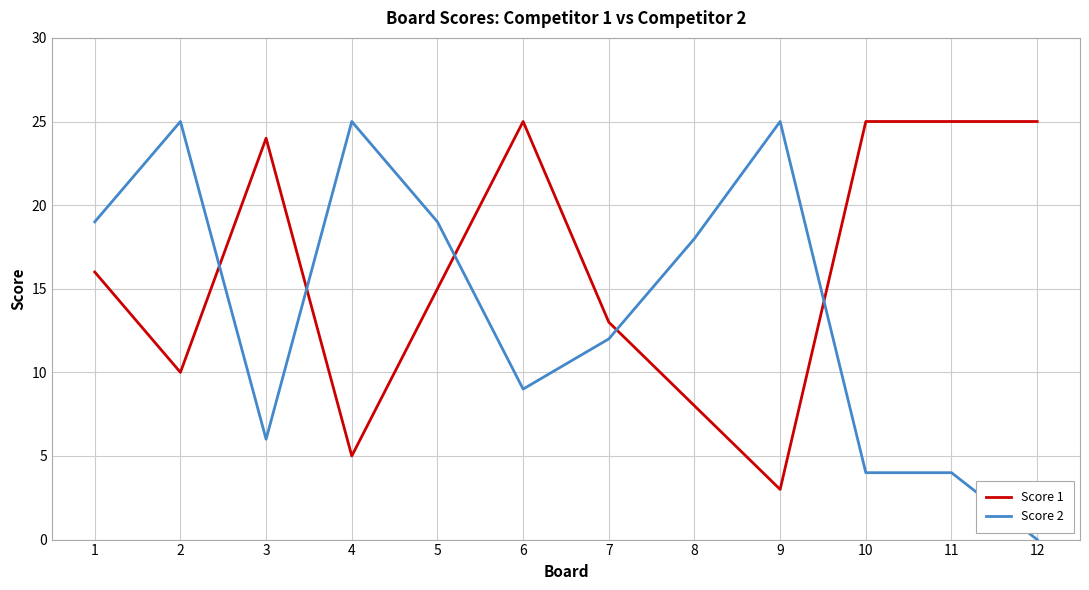

True or false: Score 1 has more than 0 points higher than both neighbors.

True